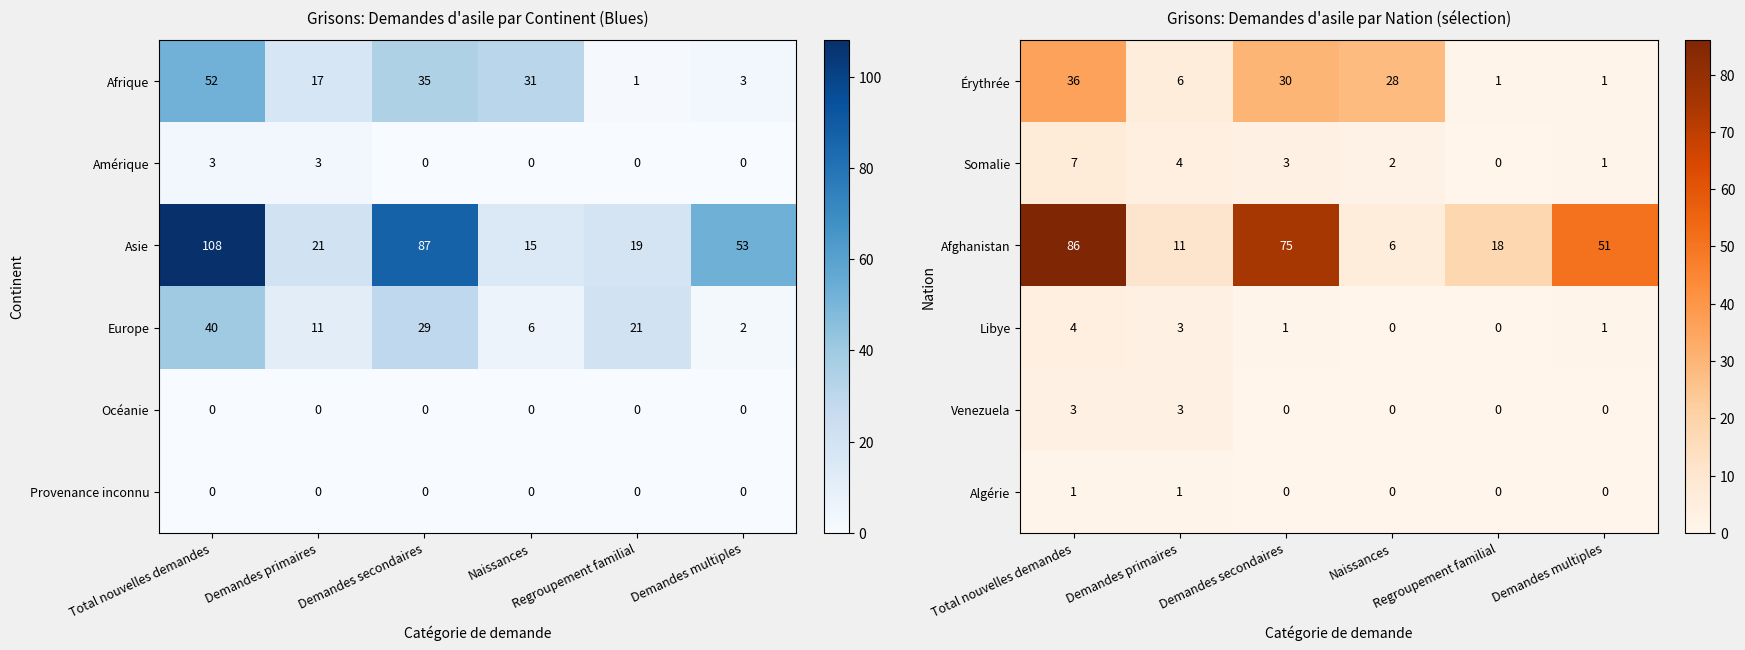

At which category does the chart reach its peak across all series?

Total nouvelles demandes